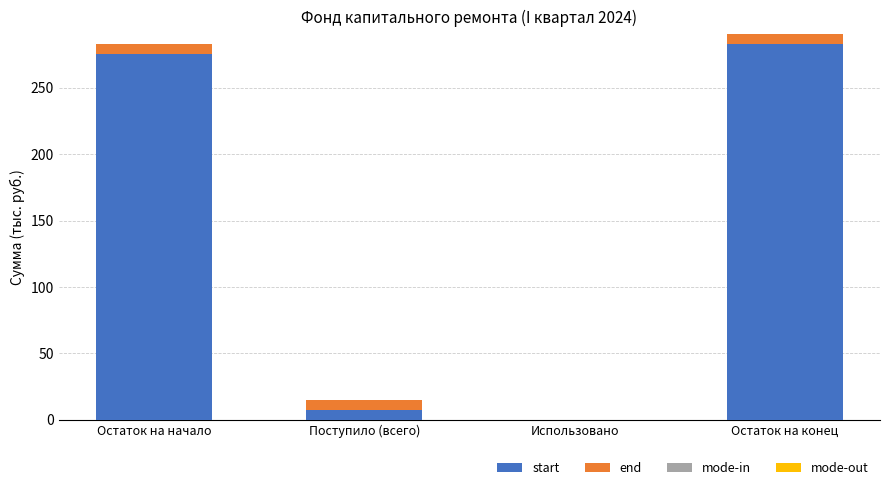

Does the chart contain stacked bars?

Yes